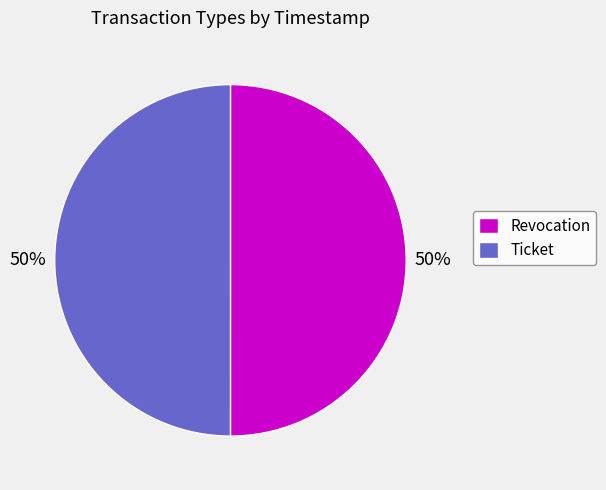

How many slices are in this pie chart?

2